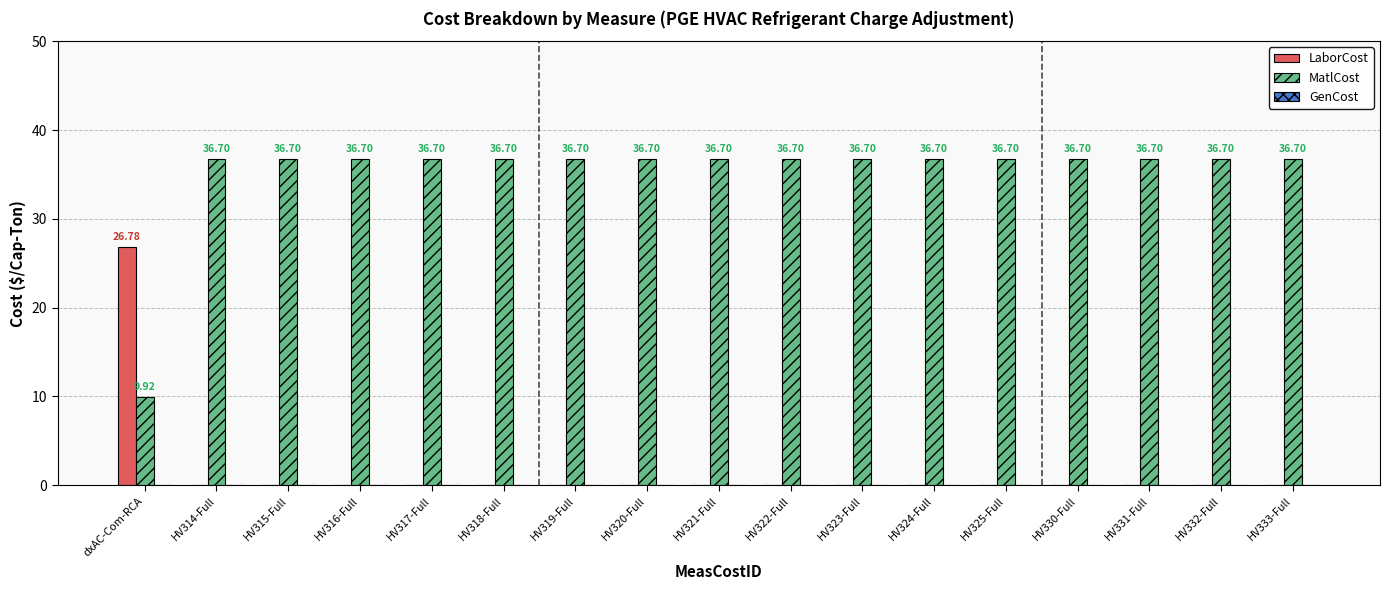

At which label does LaborCost reach its peak?

dxAC-Com-RCA